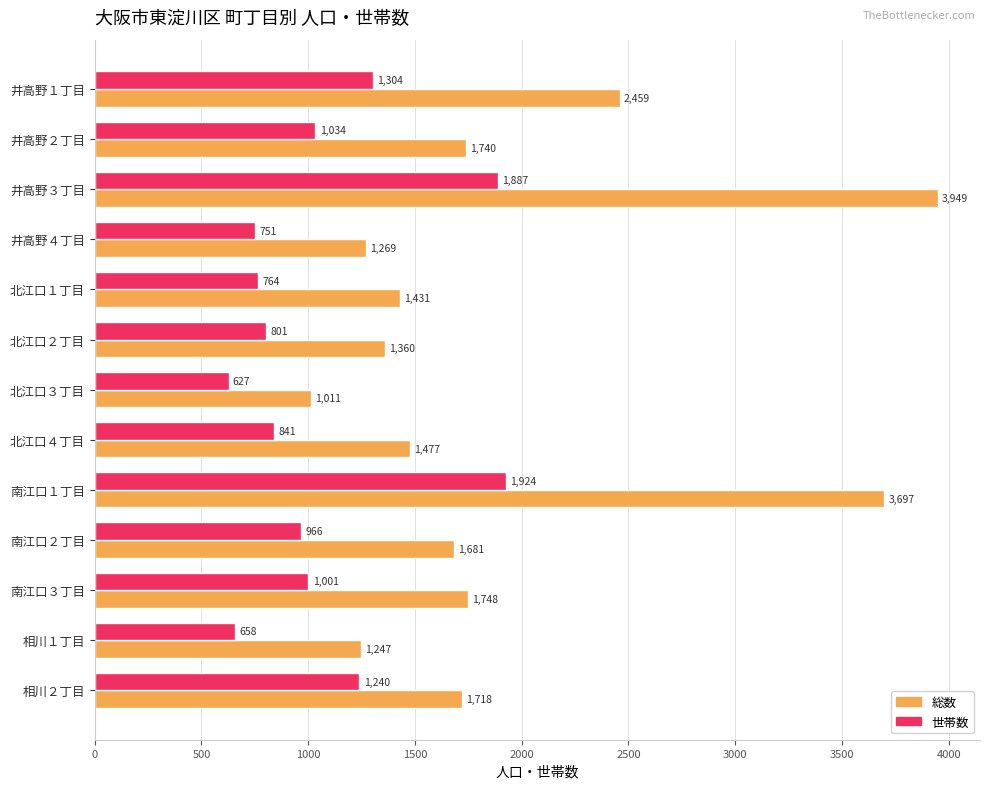

Which series has the widest spread of values?

総数